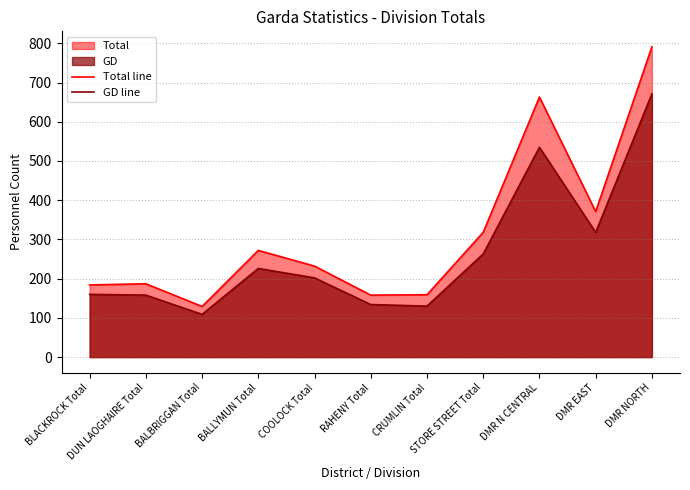

Between DUN LAOGHAIRE Total and BLACKROCK Total, which is larger?

DUN LAOGHAIRE Total